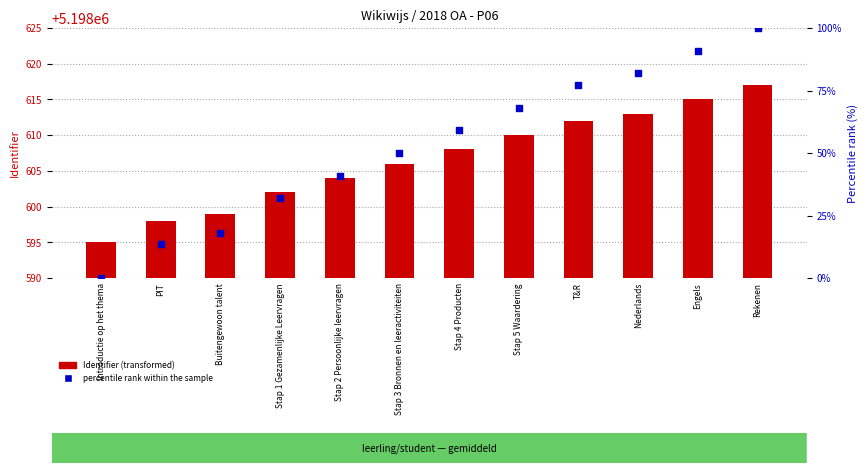

Is the value of percentile rank within the sample at Nederlands greater than the value of Identifier (transformed) at Stap 1 Gezamenlijke Leervragen?

Yes